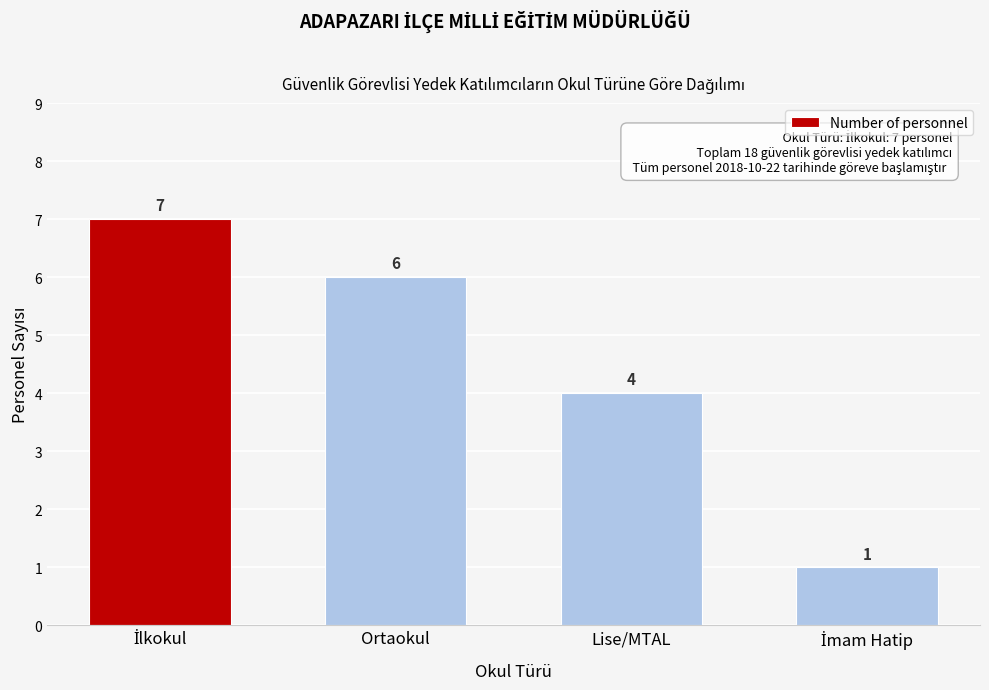

Reading left to right, what are all the values shown in this chart?

7	6	4	1